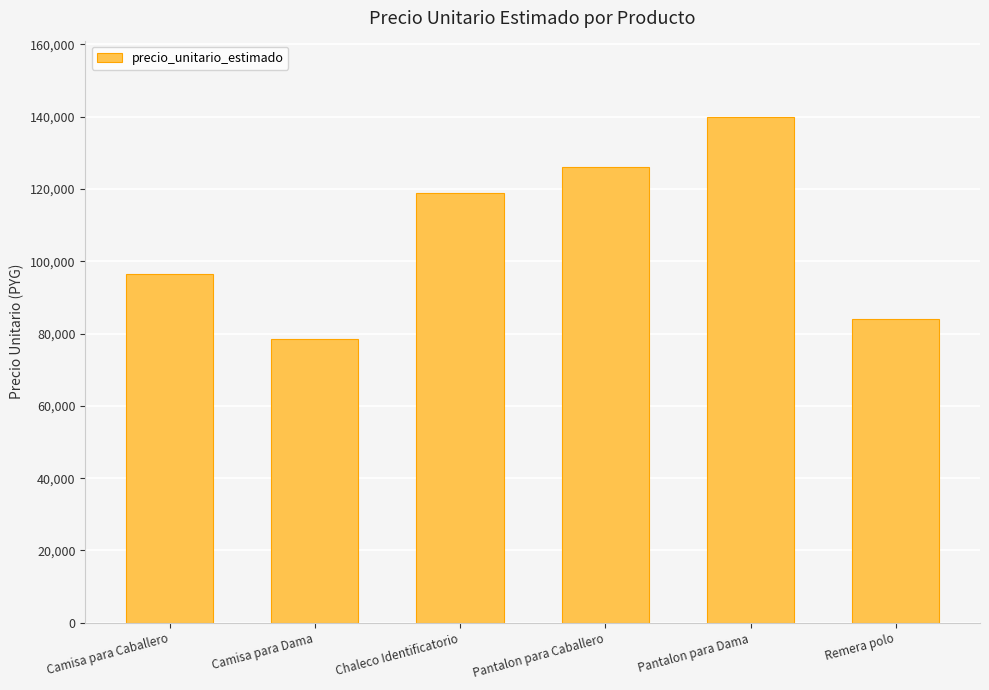

Where is the data nearest to the value 109200?

Chaleco Identificatorio